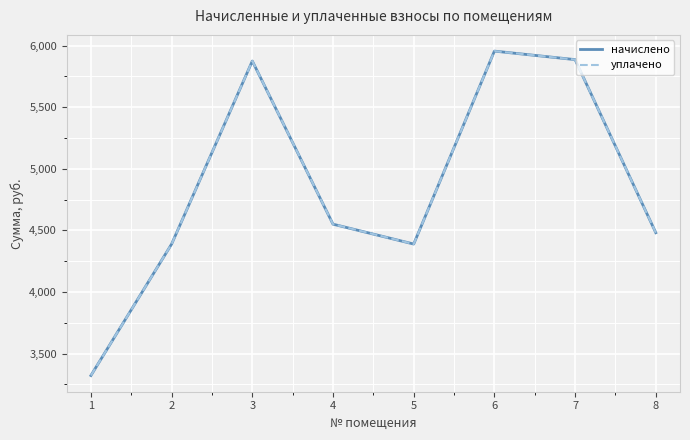

The value of начислено at 3 is 7937.1. True or false?

False